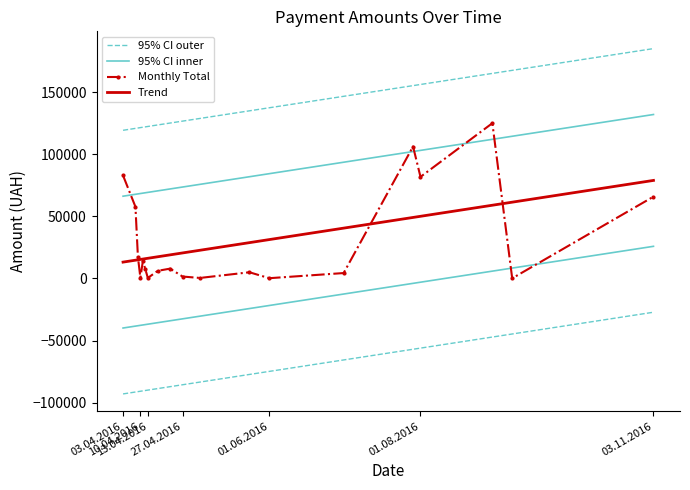

How many intersections are there between Trend and Monthly Total?

3